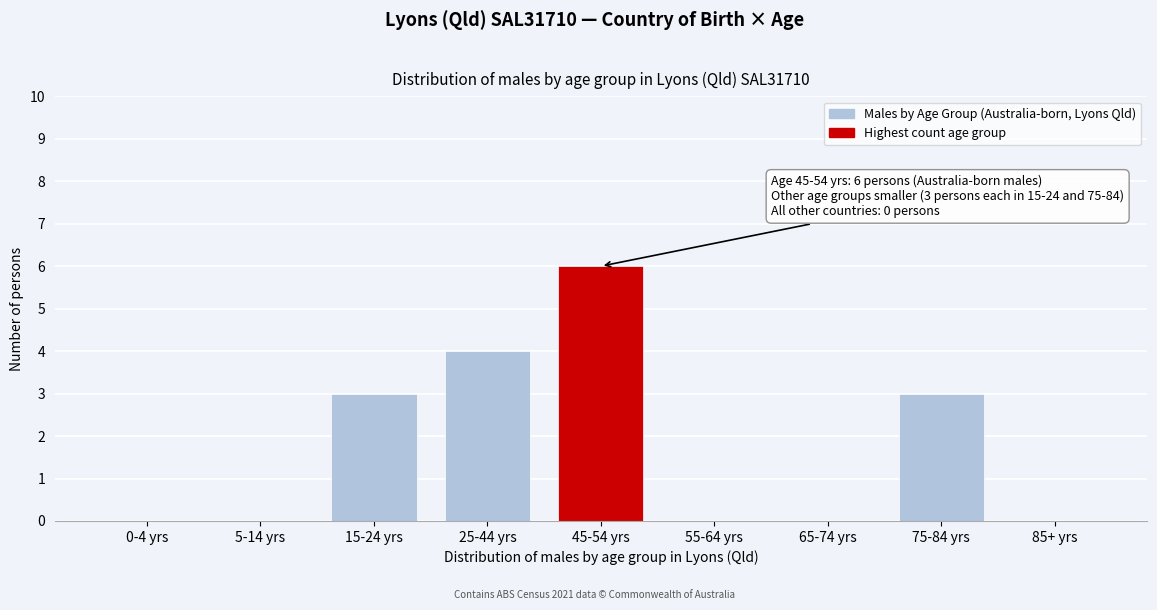

Reading left to right, extract all data points from this chart.

0-4 yrs=0	5-14 yrs=0	15-24 yrs=3	25-44 yrs=4	45-54 yrs=6	55-64 yrs=0	65-74 yrs=0	75-84 yrs=3	85+ yrs=0